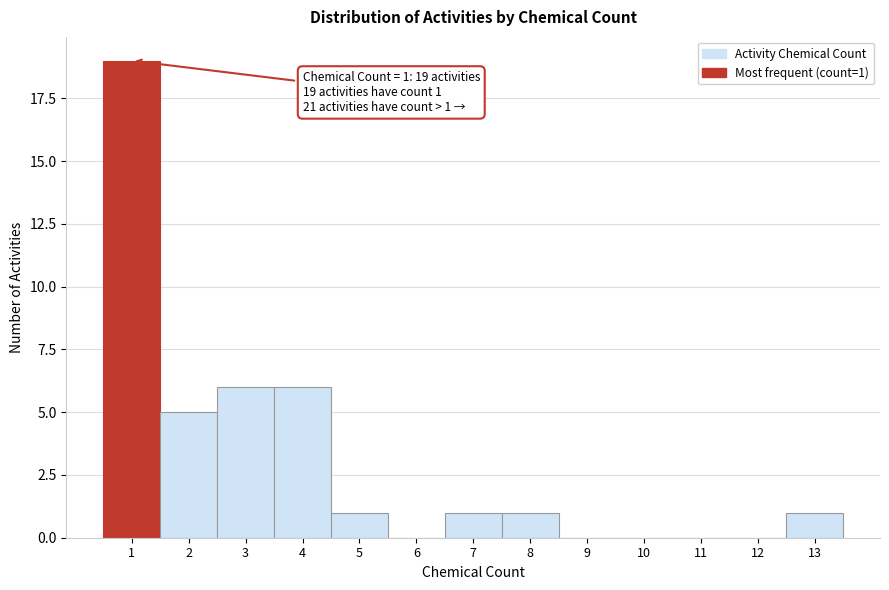

Over which range of the x-axis is the bar tallest?

0.5 to 1.5